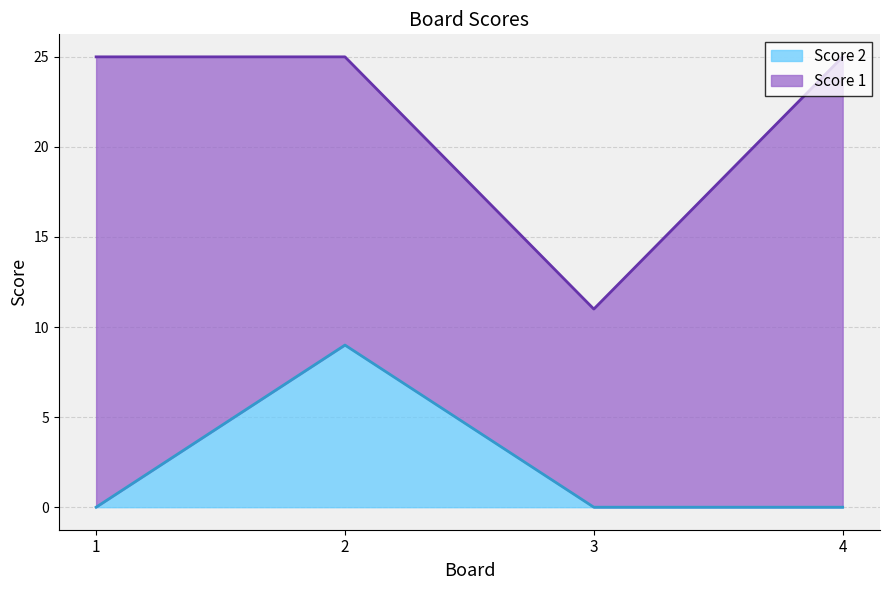

Between 4 and 2, which is larger?

2